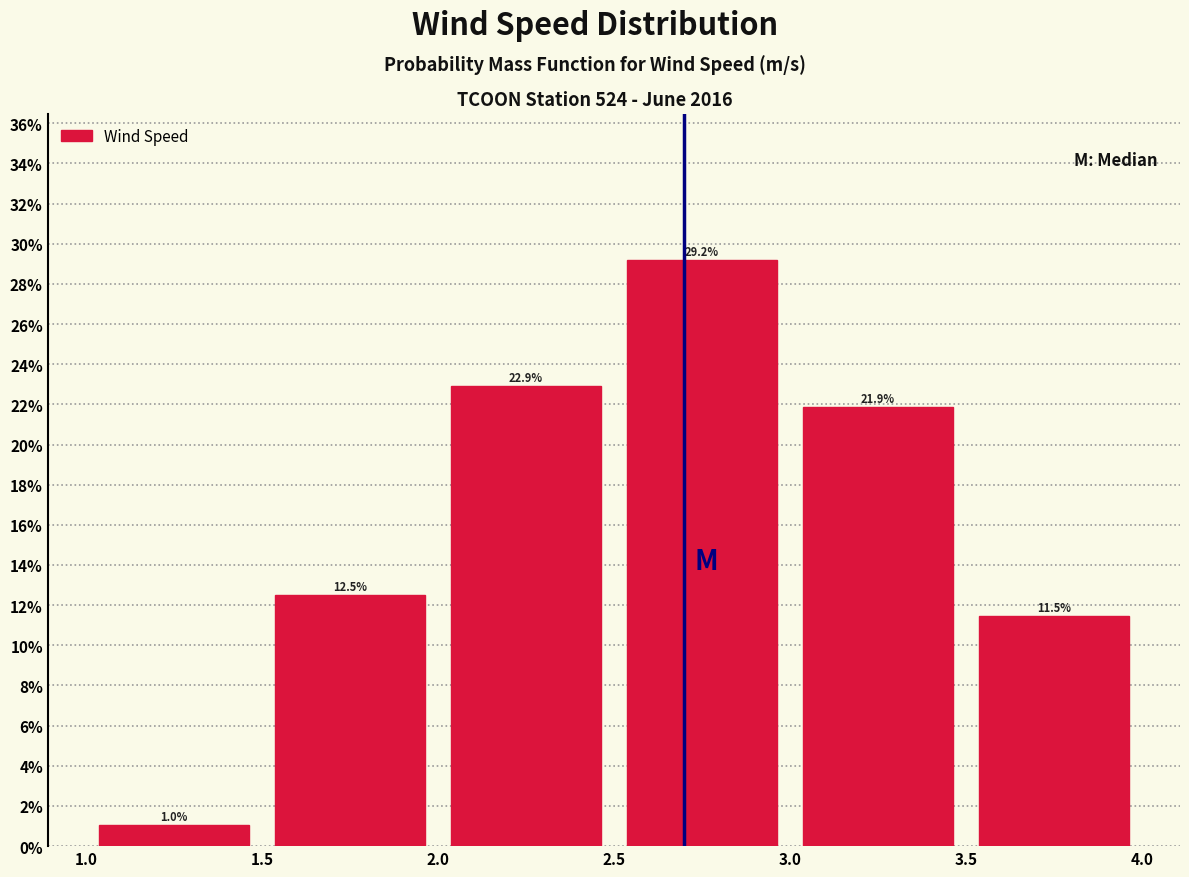

Which range on the x-axis has the tallest bar?

2.5 to 3.0